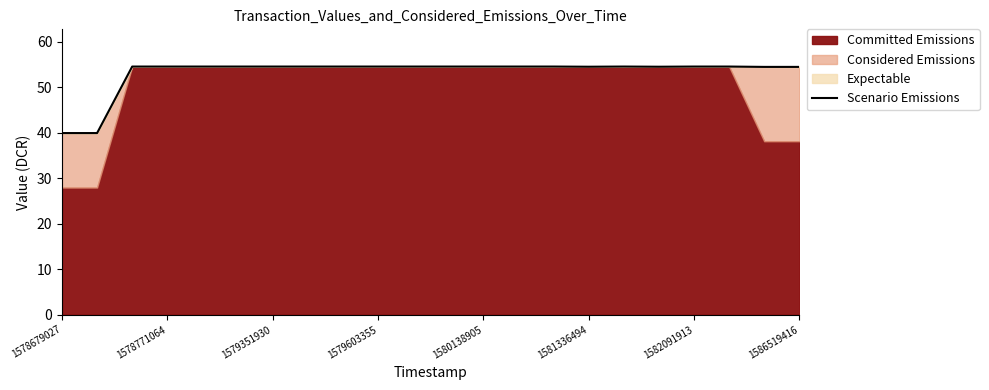

Approximately how many times larger is the value at 1578679027 compared to 16?

0.7